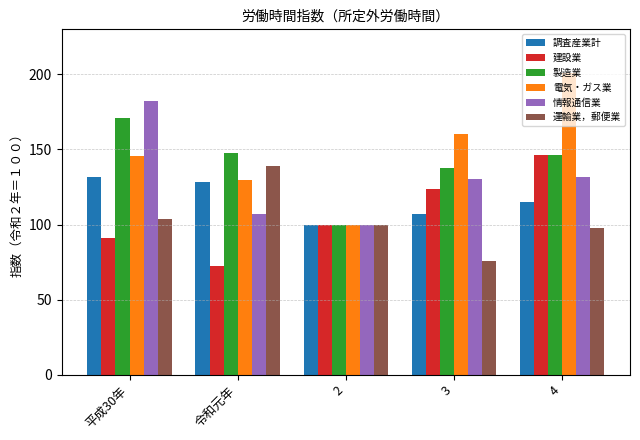

What value does the 建設業 series have at 3?

123.9